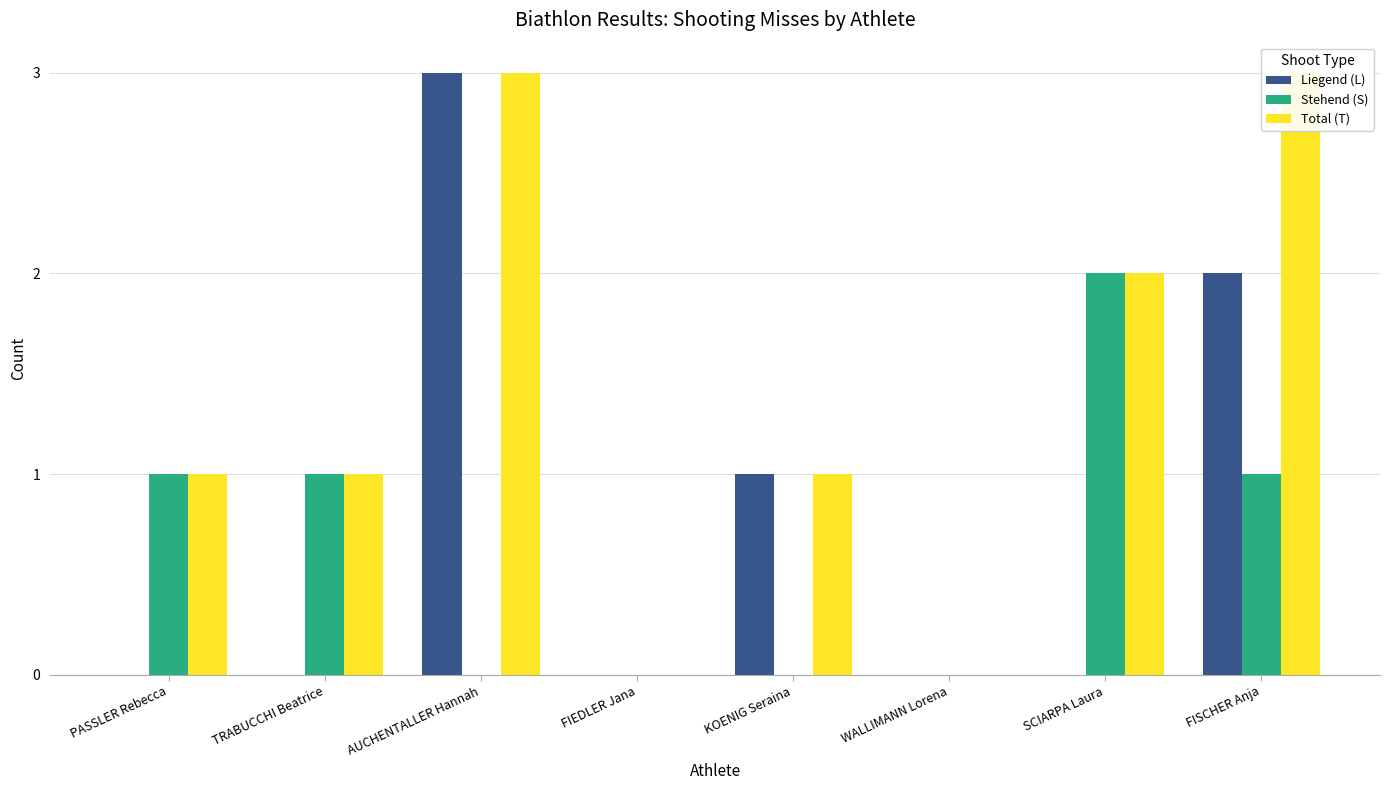

Where is Total (T) nearest to the value 1?

PASSLER Rebecca